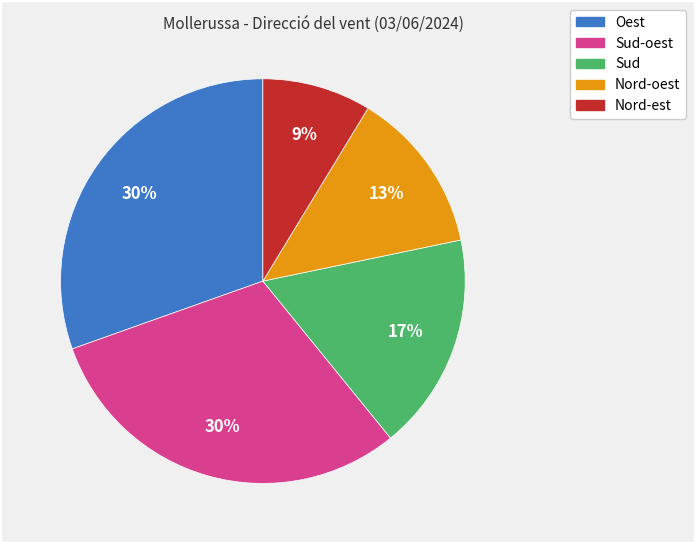

How many segments does this pie chart have?

5